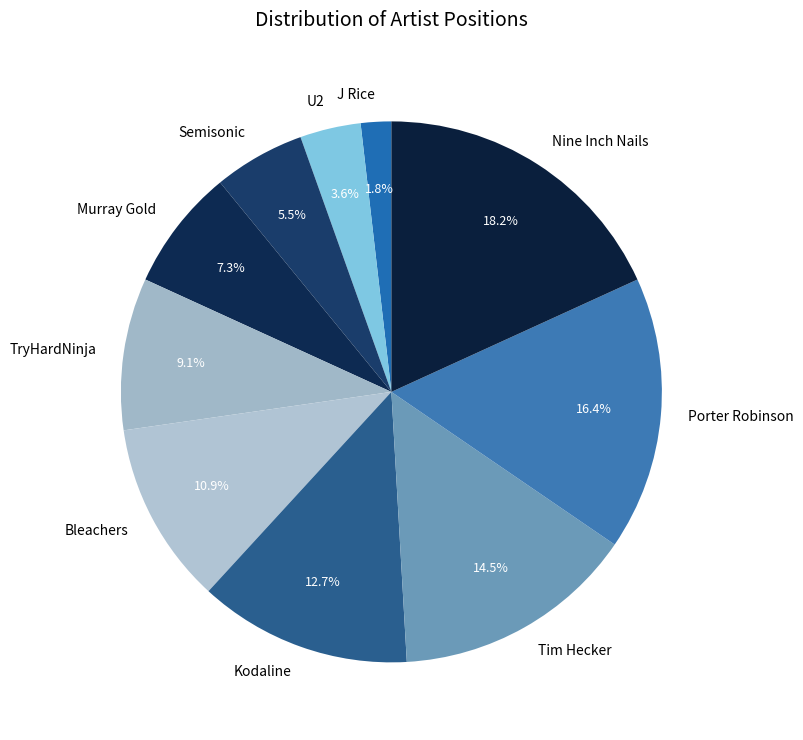

Is it true that J Rice is 8% of the pie?

False